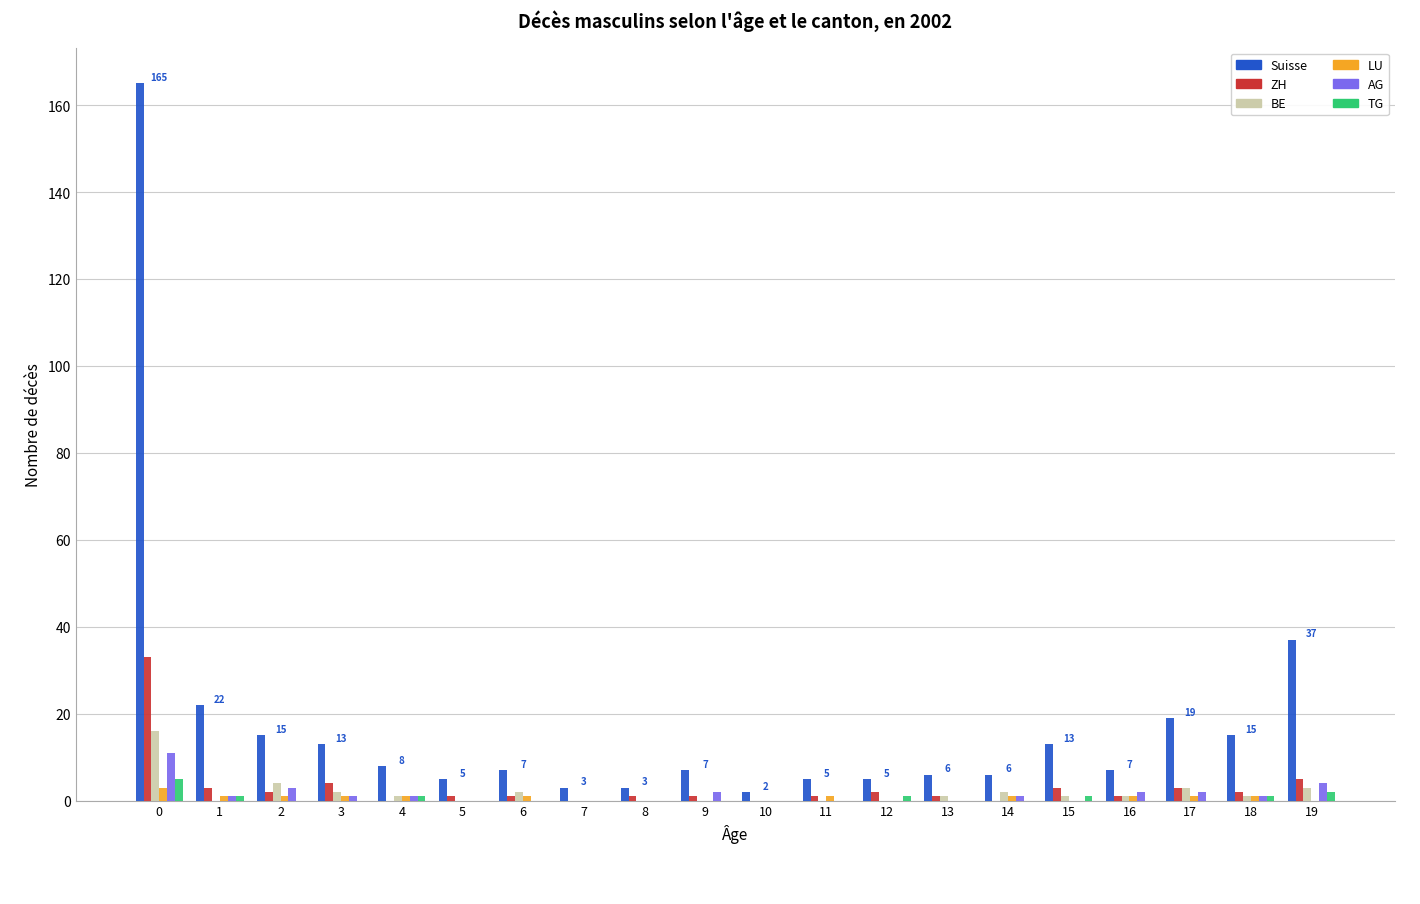

Which series changed the most between 0 and 10?

Suisse